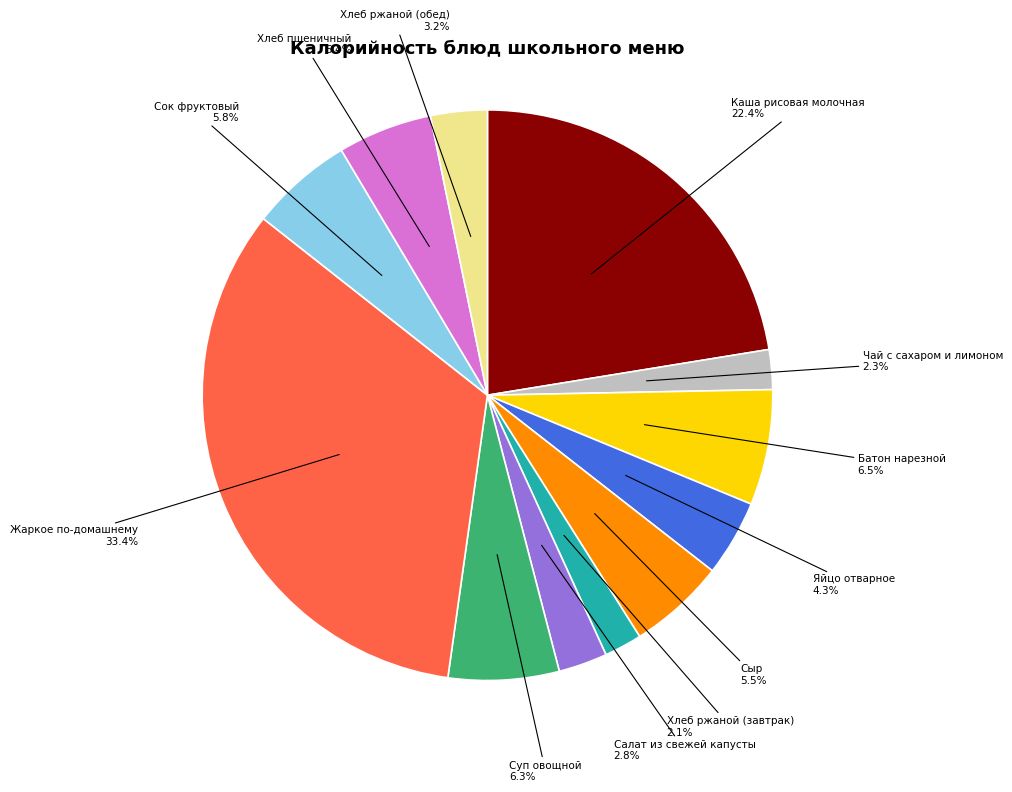

Is there a majority slice in this chart?

No